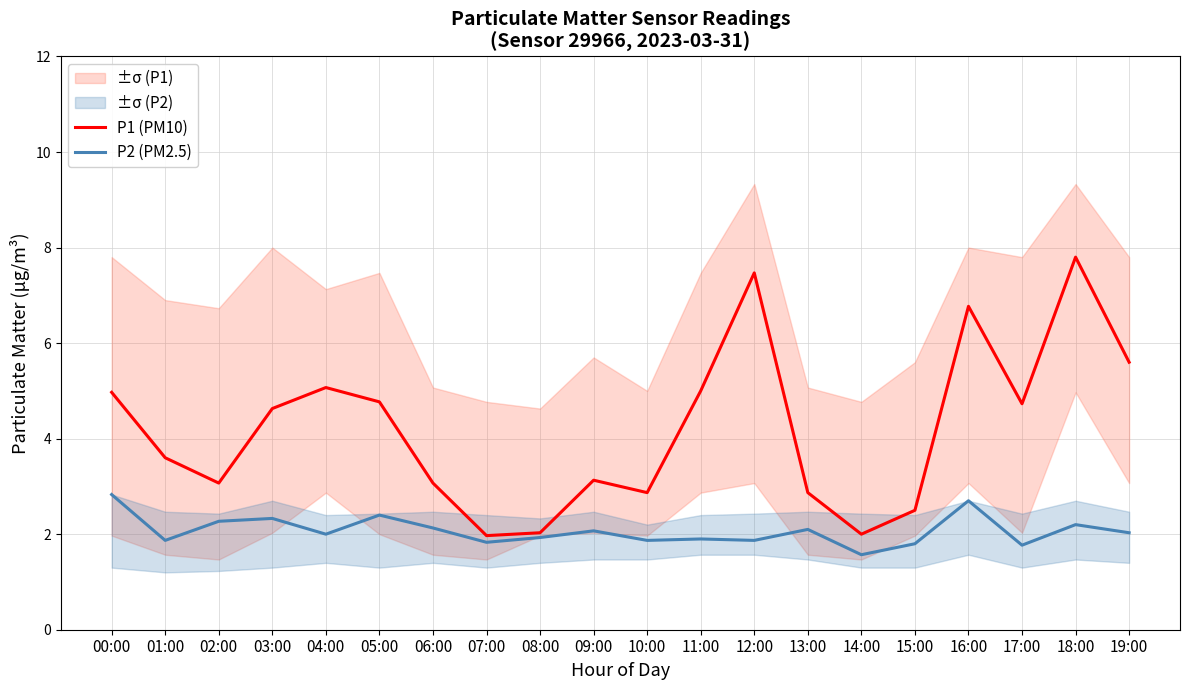

What is the minimum value for P1 (PM10)?

2.0